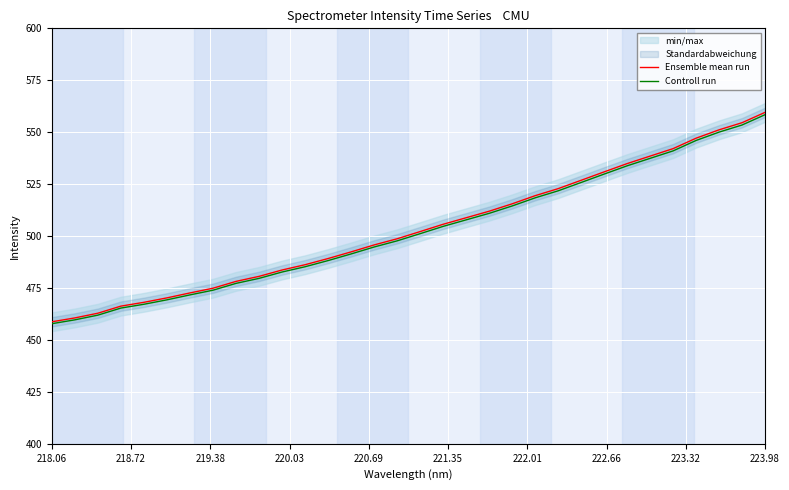

True or false: Ensemble mean run and Controll run cross at least once.

False